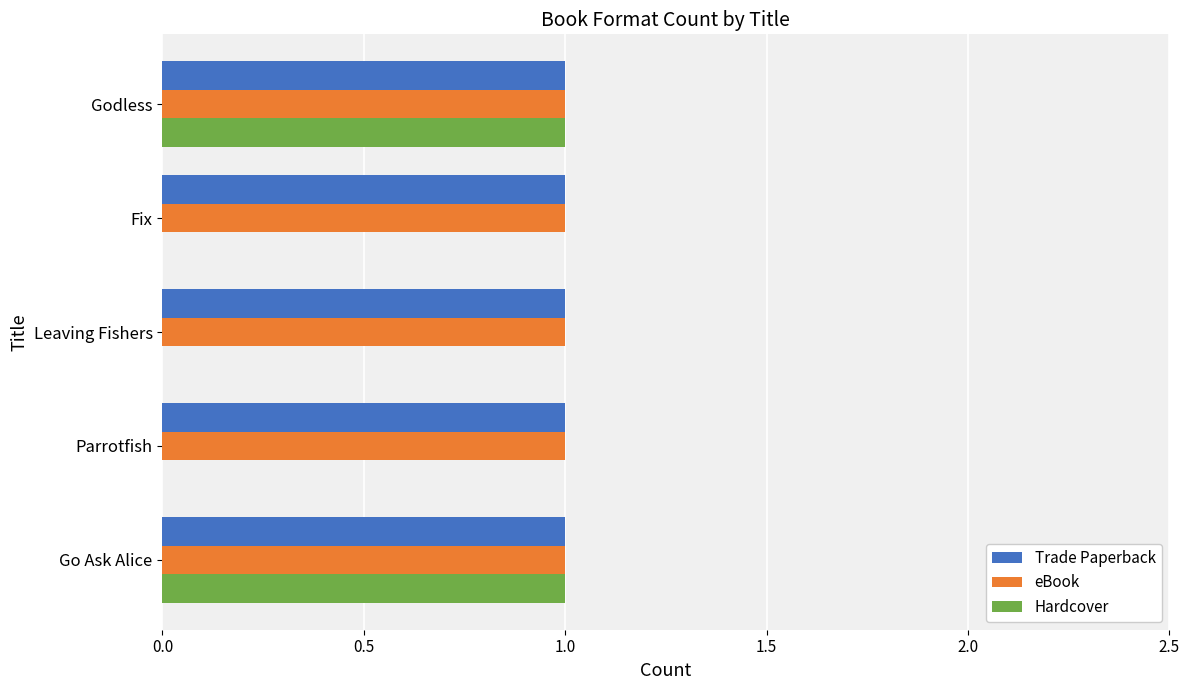

Between Go Ask Alice and Fix, which series saw the biggest shift?

Hardcover